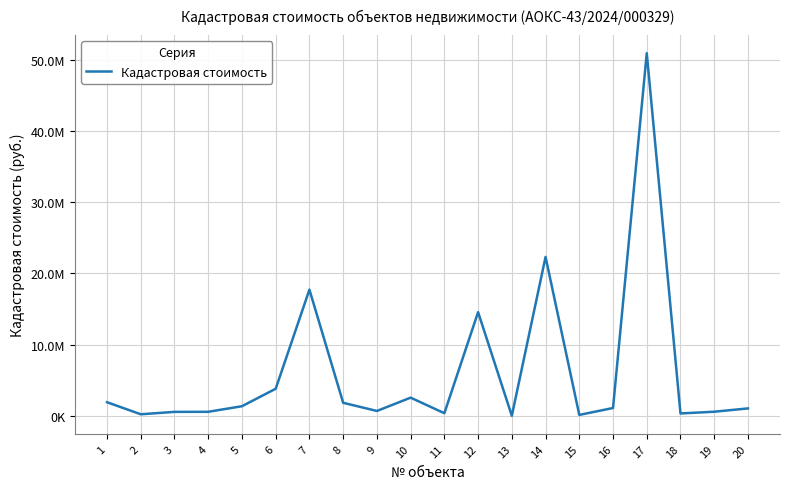

The chart shows a value of 365361.9 at 18. True or false?

True